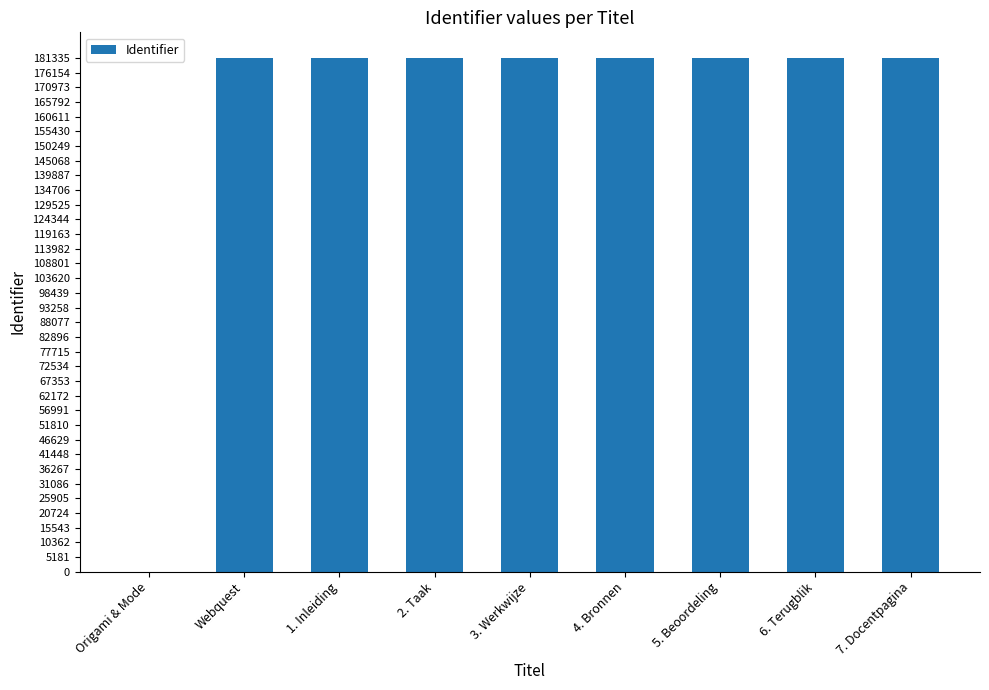

The value at Webquest is 71809. True or false?

False